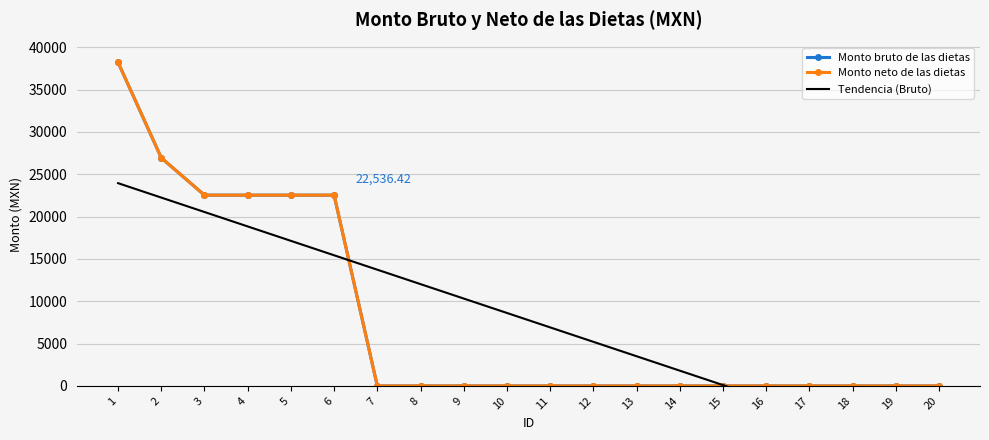

At how many categories does at least one series exceed -2373?

20